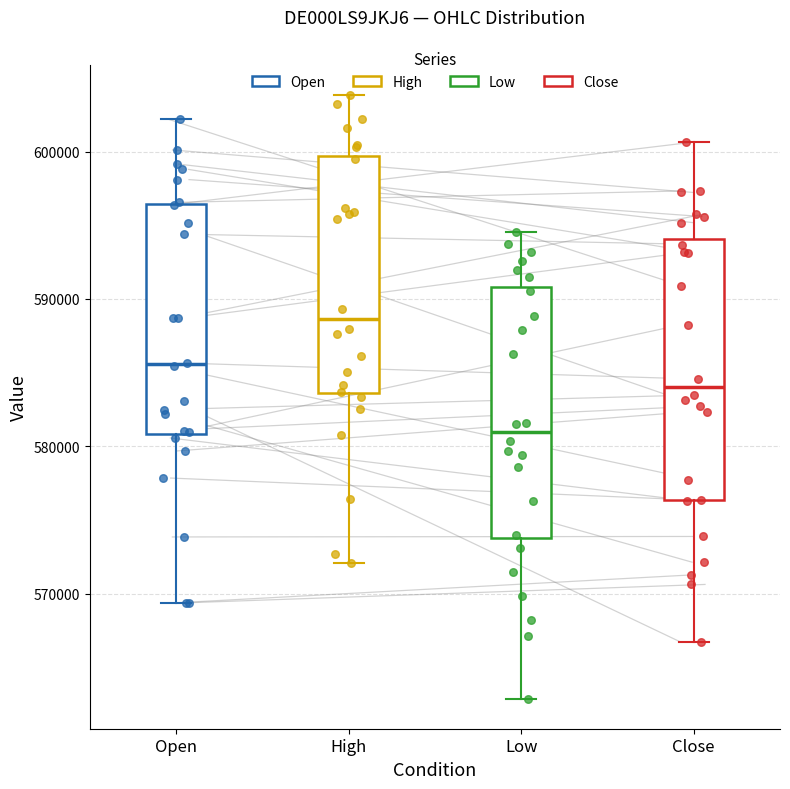

Reading left to right, read every box against the y-axis: the position of its median line, the range the box covers, and the ends of its whiskers. The values are not printed on the chart, so give them approximately, as read against the axis.

Open: median 586000, box 581000 to 596000, whiskers 569000 to 602000
High: median 589000, box 584000 to 600000, whiskers 572000 to 604000
Low: median 581000, box 574000 to 591000, whiskers 563000 to 595000
Close: median 584000, box 576000 to 594000, whiskers 567000 to 601000